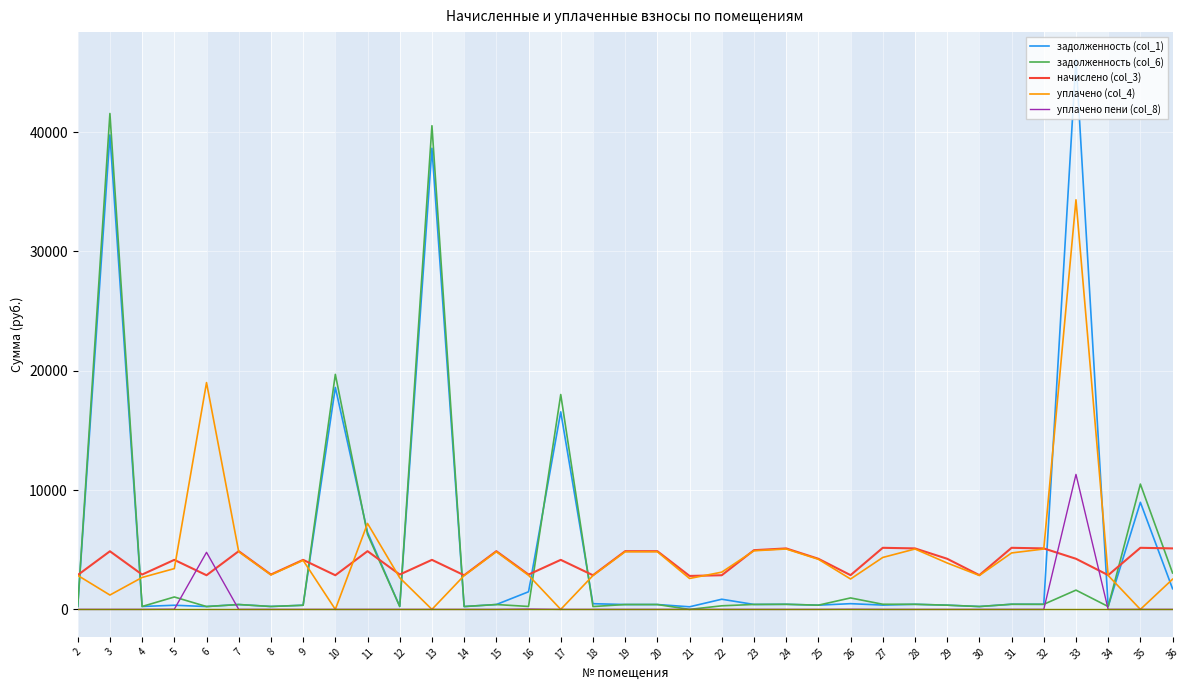

Which series has the largest range (max minus min)?

задолженность (col_1)